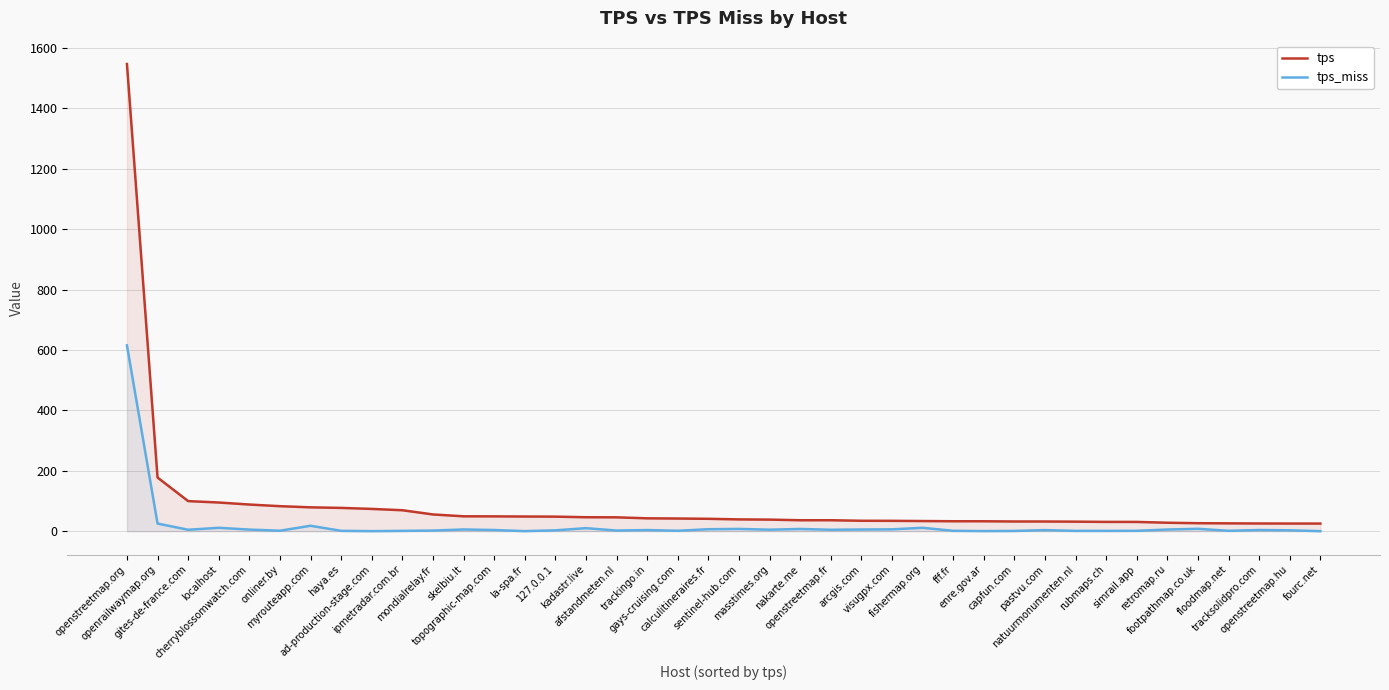

How many values in the tps series are below 40?

20